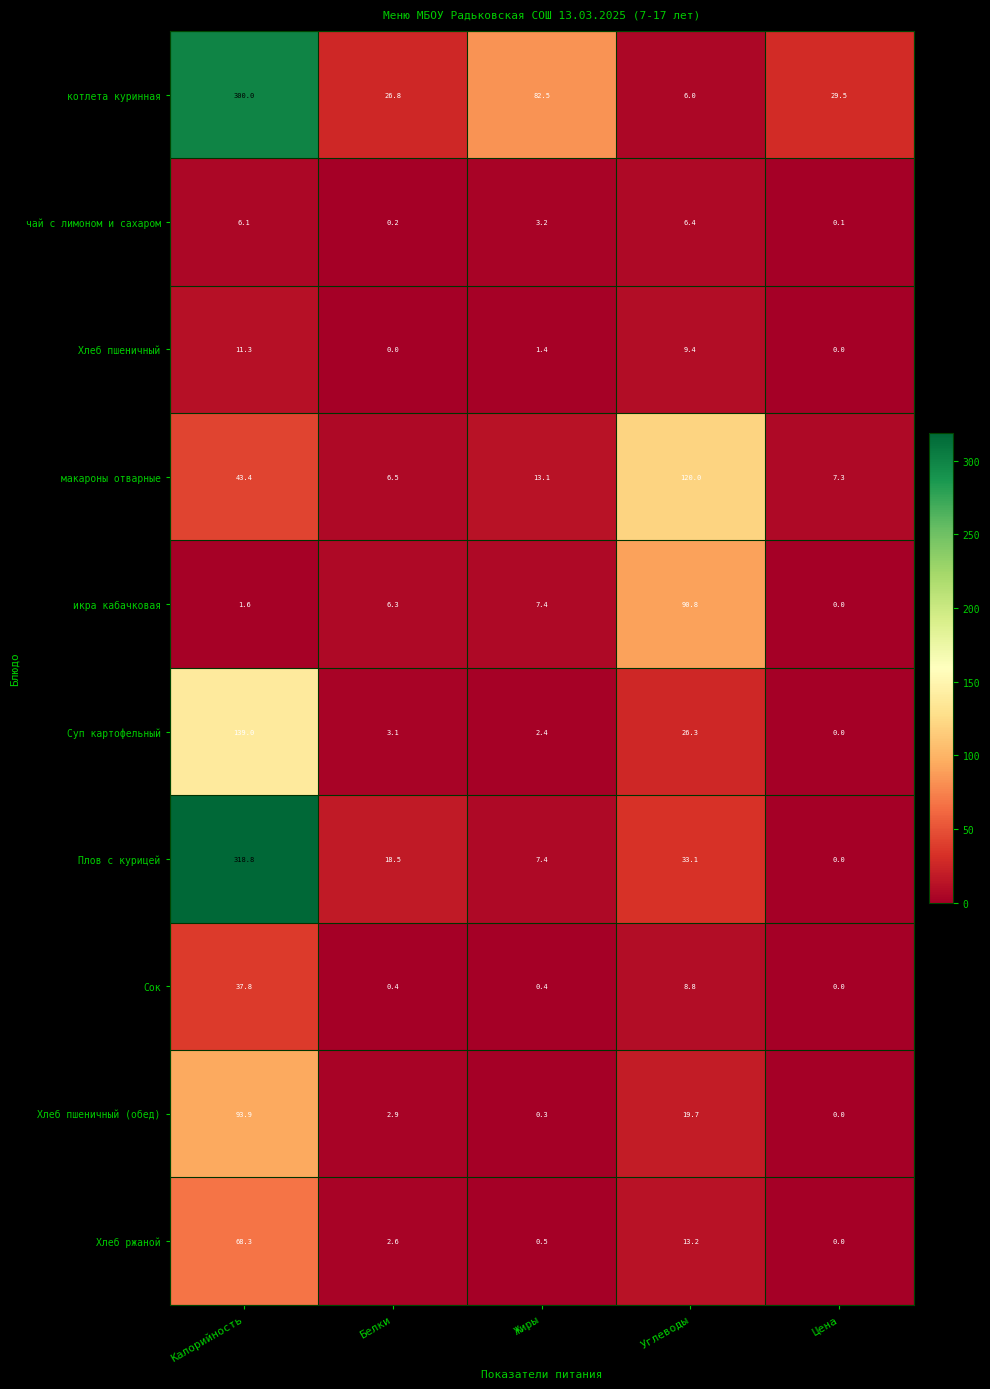

What is the greatest value displayed?

318.8